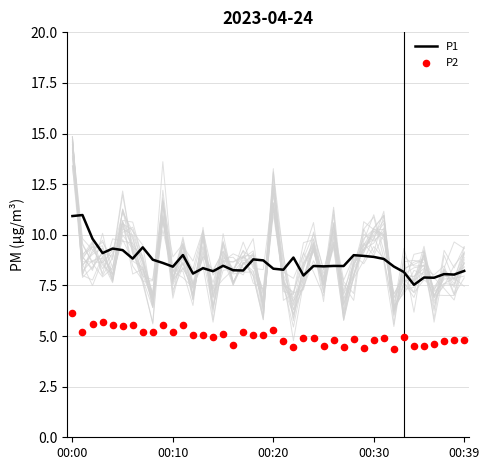

Which series has the largest Y range (max minus min)?

P1